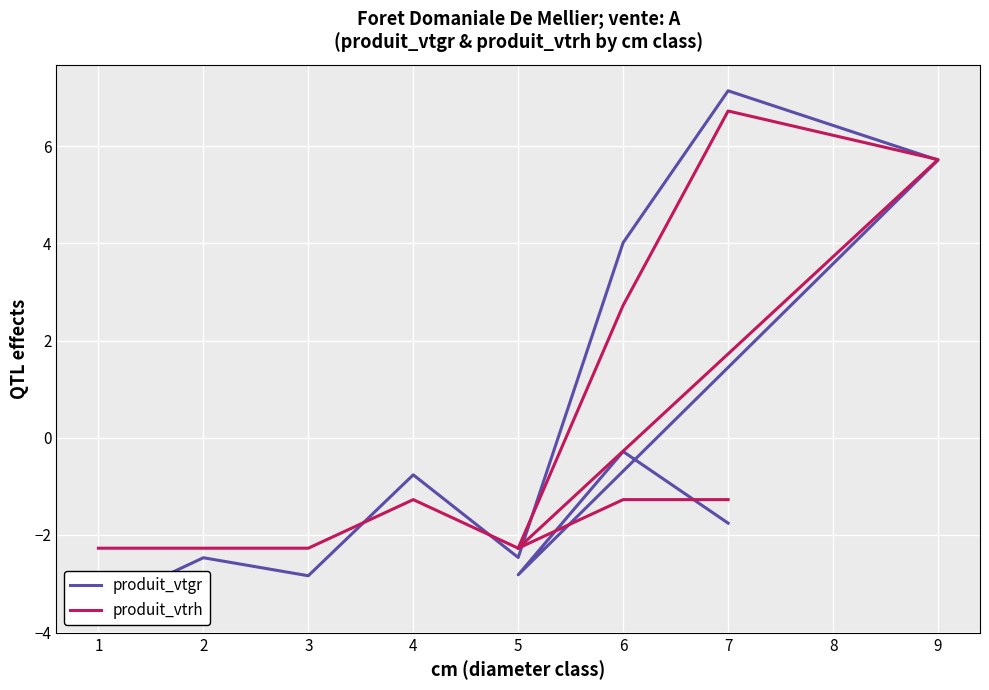

True or false: produit_vtgr and produit_vtrh cross at least once.

True